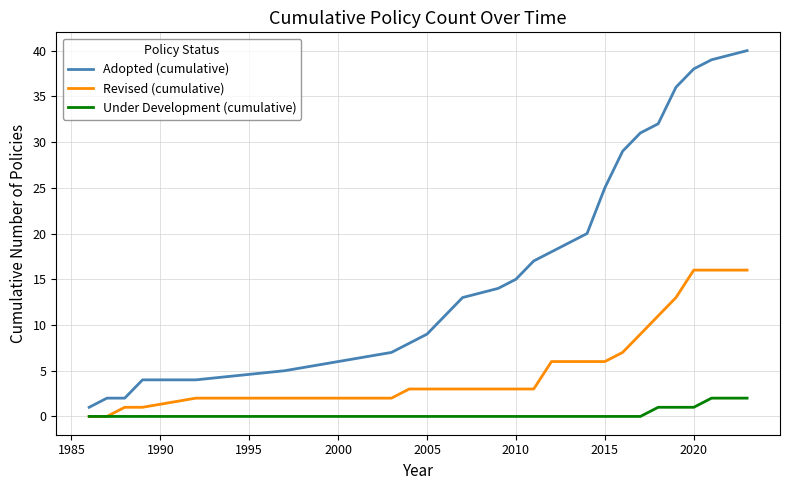

At how many categories does at least one series exceed 34?

4